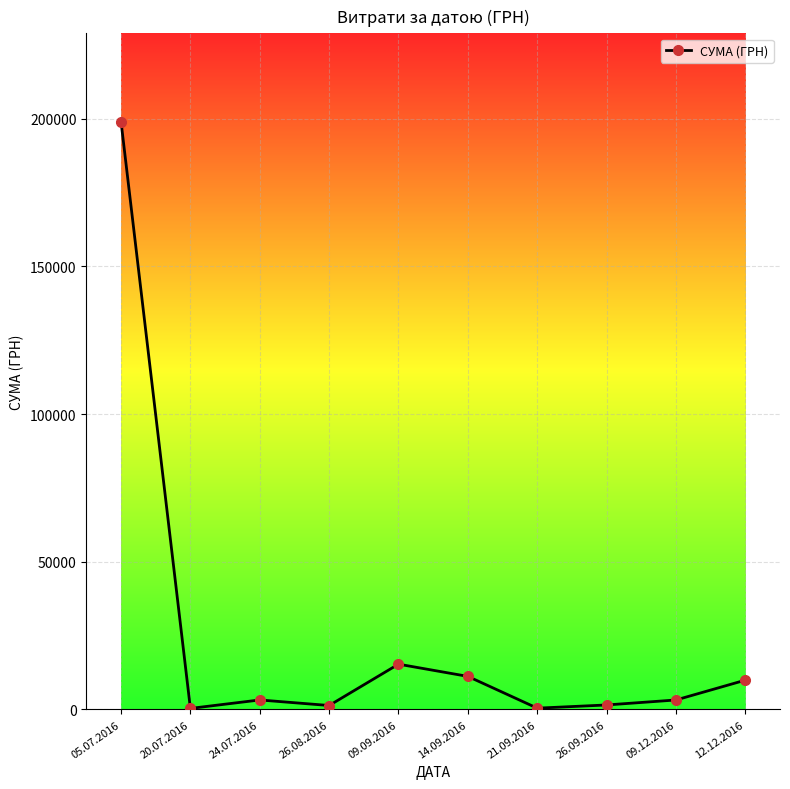

True or false: the data shows 15339.0 at 09.09.2016.

True